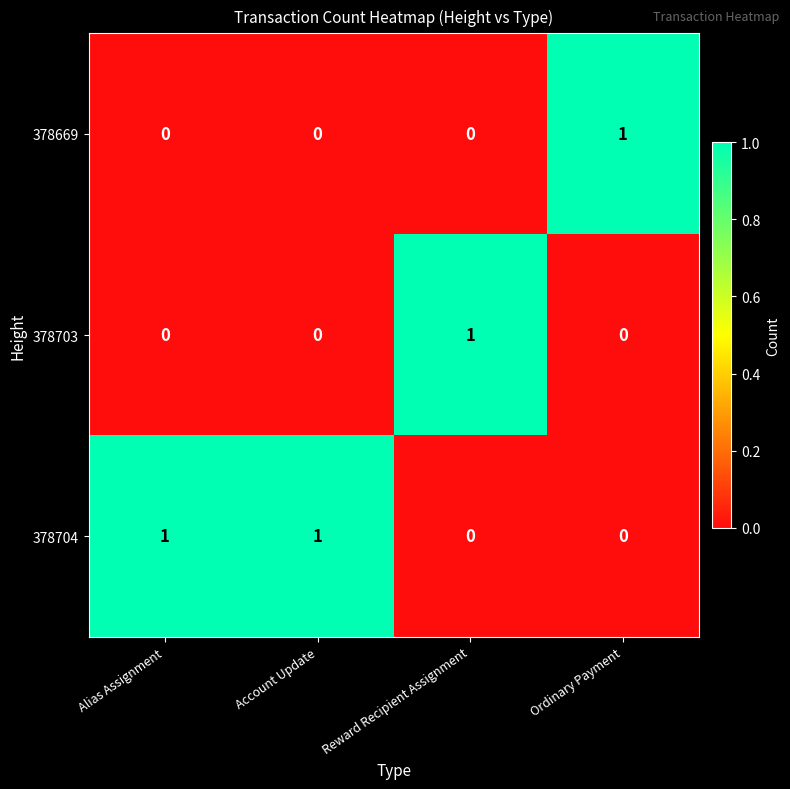

How many 378704 values are between 0 and 1?

4